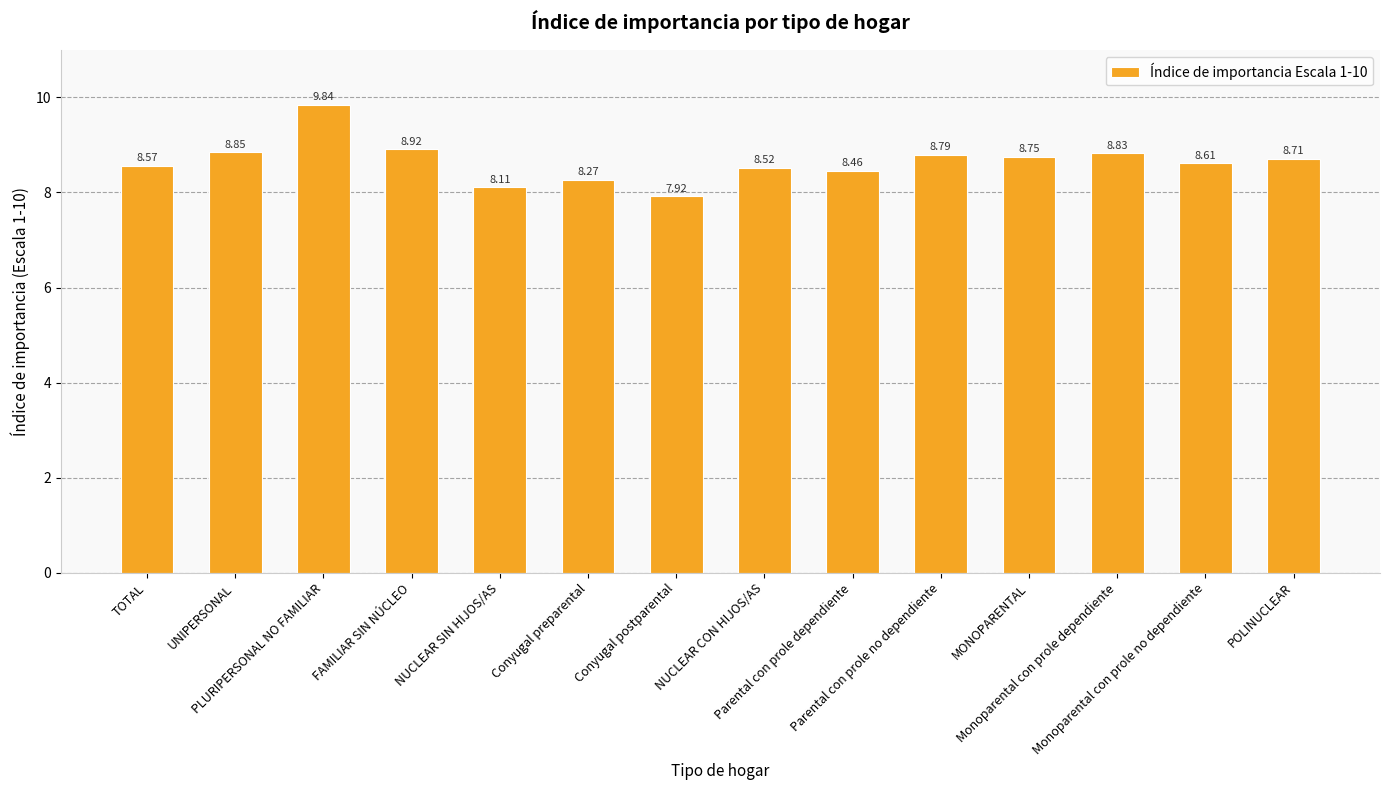

What is the change in value from NUCLEAR CON HIJOS/AS to Monoparental con prole no dependiente?

+0.1